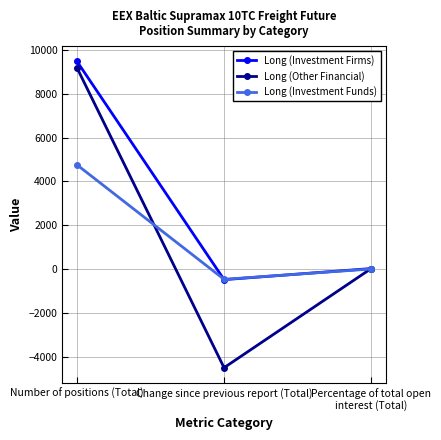

At which label does Long (Investment Funds) first exceed 20?

Number of positions (Total)